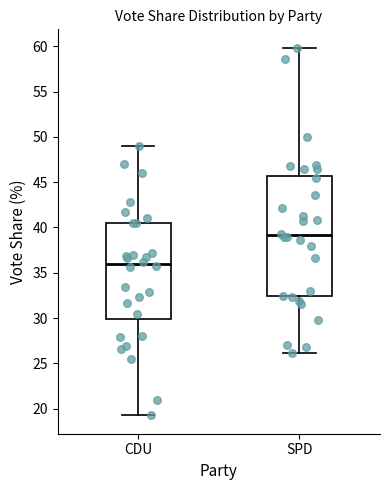

Where does the median line of the box for SPD sit on the y-axis? The values are not printed on the chart, so give them approximately, as read against the axis.

39.0